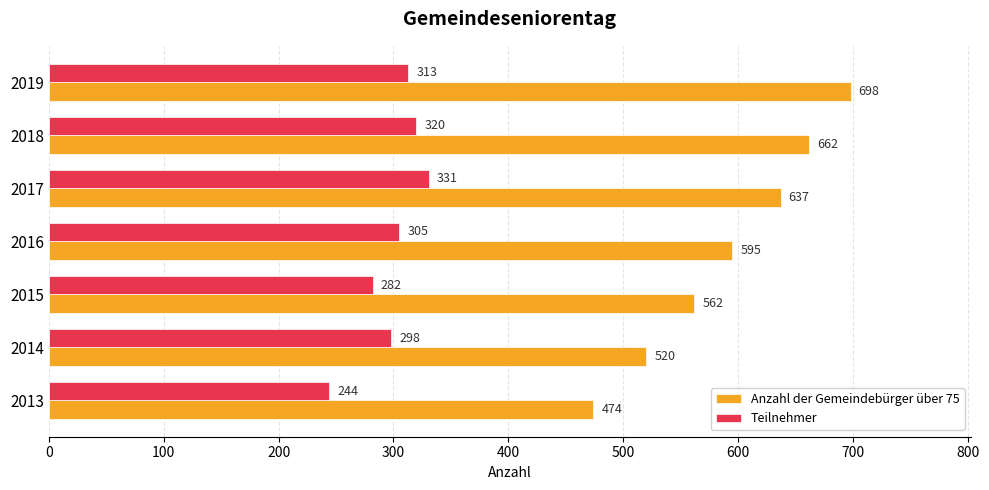

The Anzahl der Gemeindebürger über 75 series shows 999 at 2017. True or false?

False